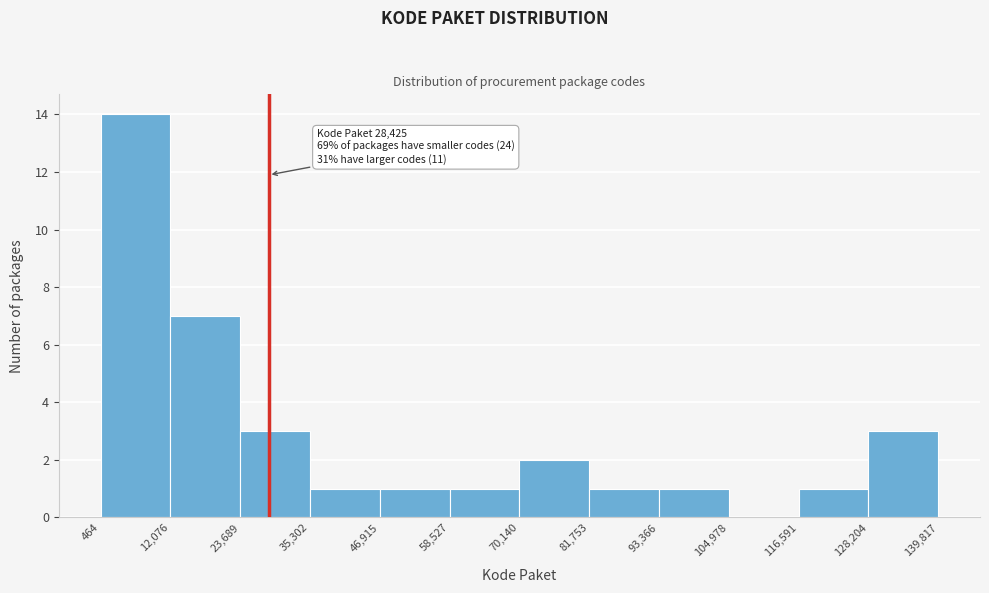

Over which range of the x-axis is the bar tallest?

464 to 12,076